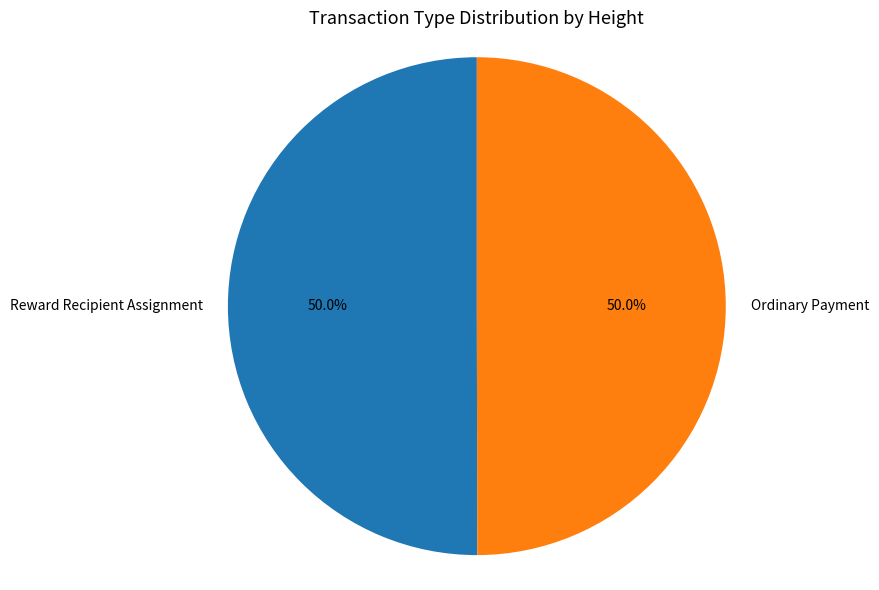

Approximately how many times larger is the value at Reward Recipient Assignment compared to Ordinary Payment?

1.0